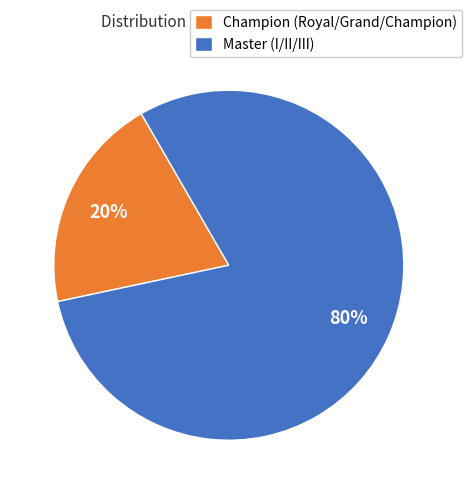

To the nearest percent, what portion does Champion (Royal/Grand/Champion) represent?

20%